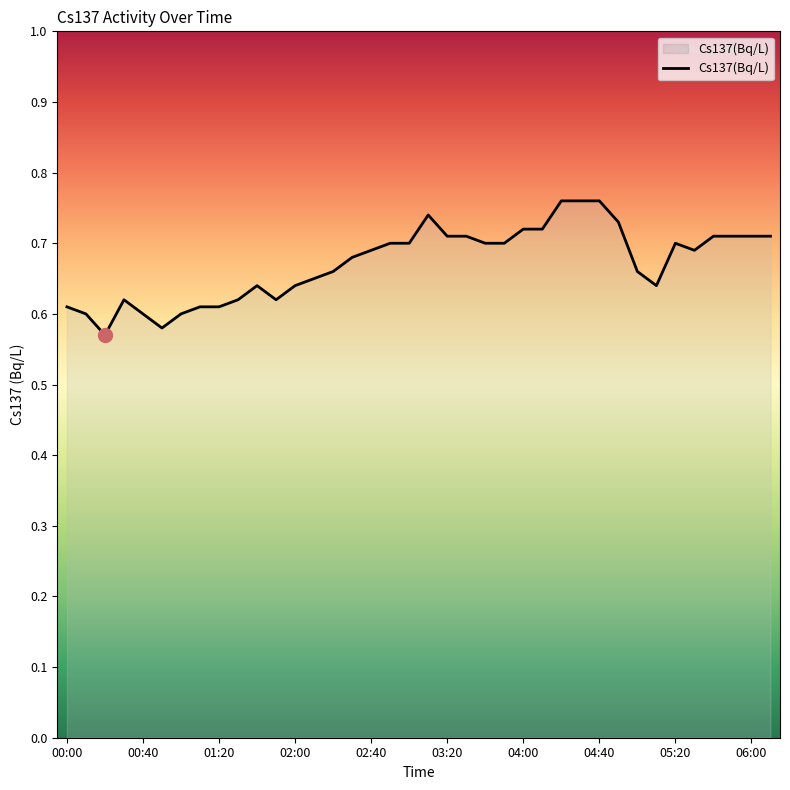

How many points are higher than both their immediate neighbors (excluding endpoints)?

4